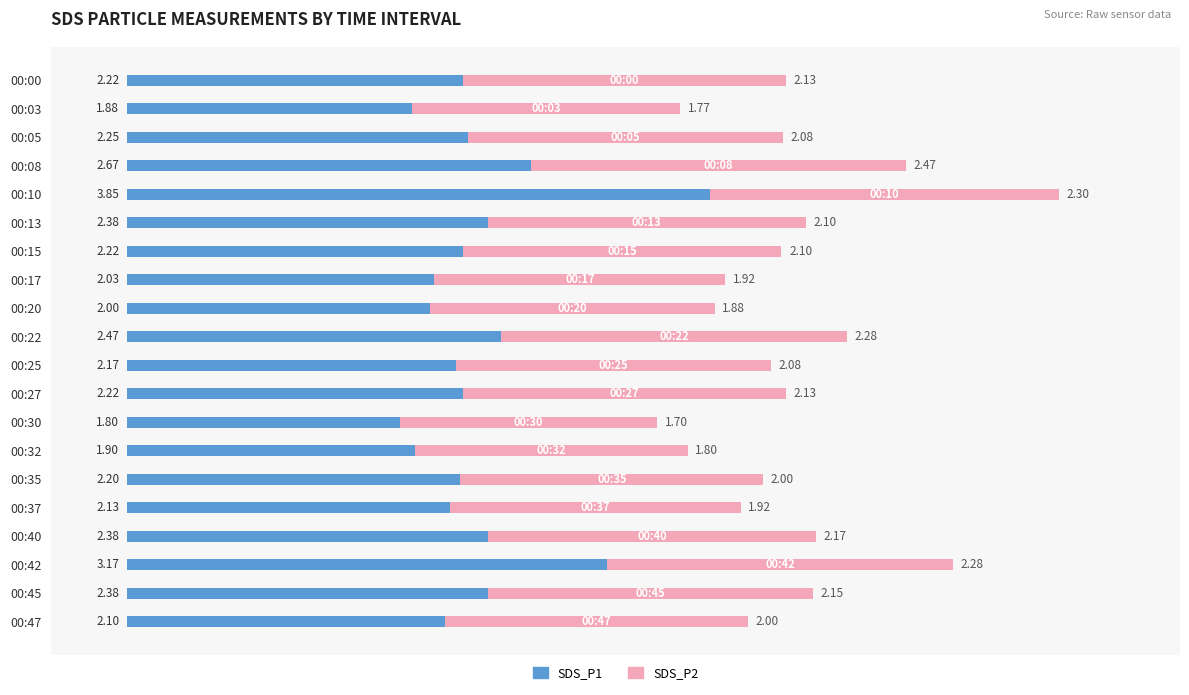

What is the sum of all SDS_P1 values?

46.4